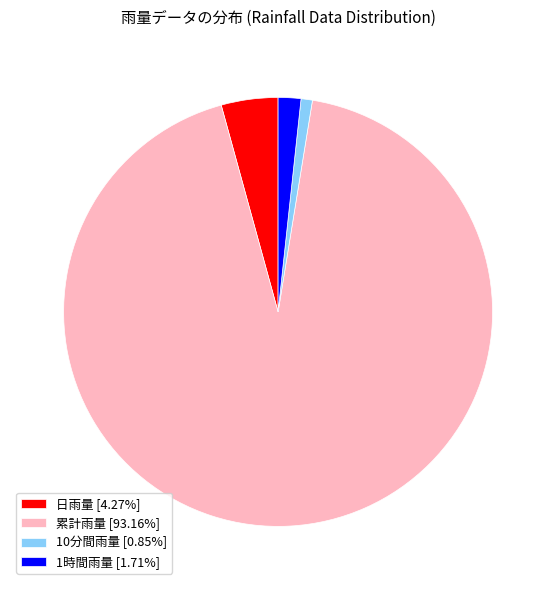

Do 1時間雨量 [1.71%] and 10分間雨量 [0.85%] together represent more than half of the pie?

No